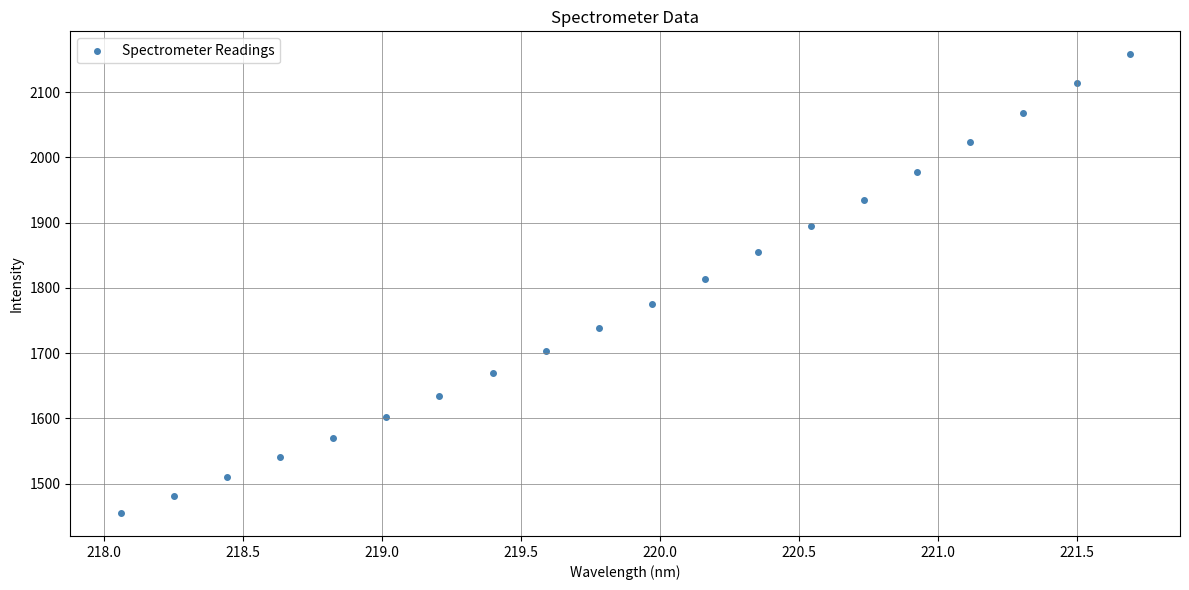

What Y value in the scatter plot is closest to 1806?

1813.9